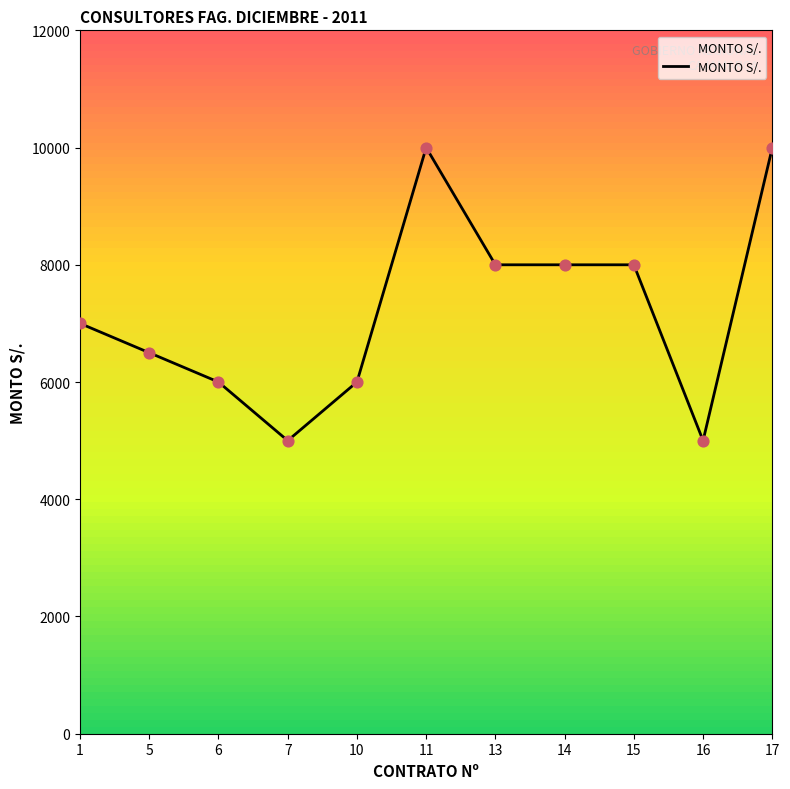

Between 17 and 5, which is larger?

17